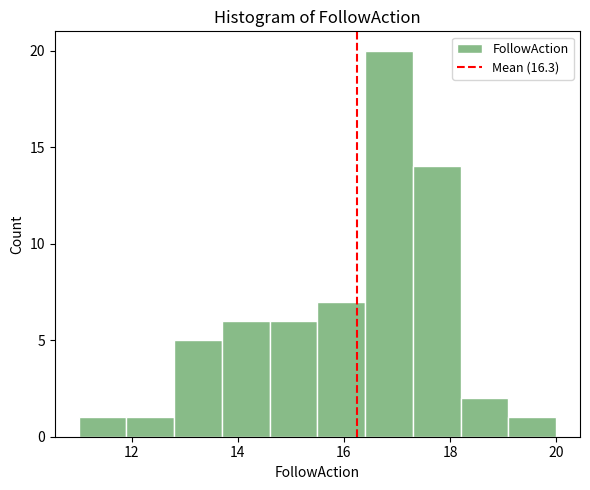

Reading left to right, list every bar in this chart as the range it spans on the x-axis followed by its height. Neither the bar edges nor the heights are printed on the chart, so give them approximately, as read against the axes.

11.0 to 11.9: 1
11.9 to 12.8: 1
12.8 to 13.7: 5
13.7 to 14.6: 6
14.6 to 15.5: 6
15.5 to 16.4: 7
16.4 to 17.3: 20
17.3 to 18.2: 14
18.2 to 19.1: 2
19.1 to 20.0: 1